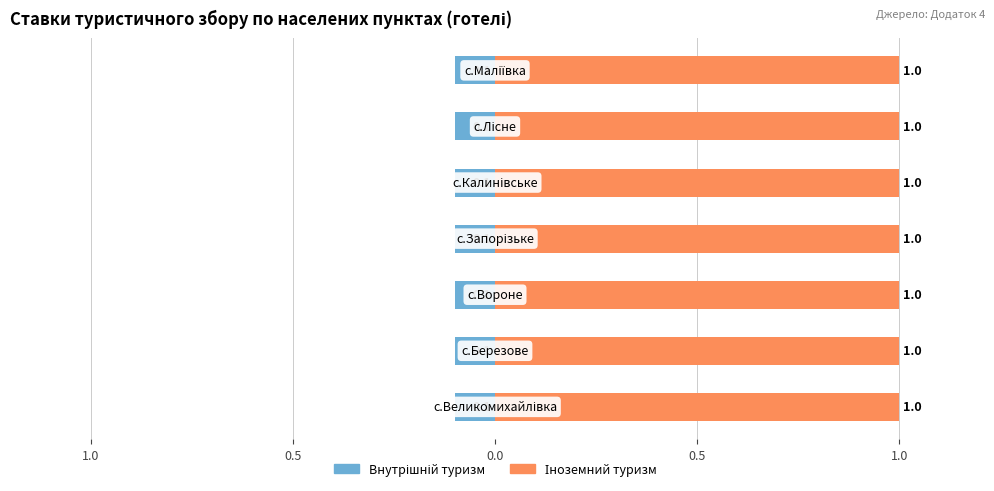

Rank the series by their maximum value, from highest to lowest.

Іноземний (ставка 1.0), Внутрішній (ставка 0.1)